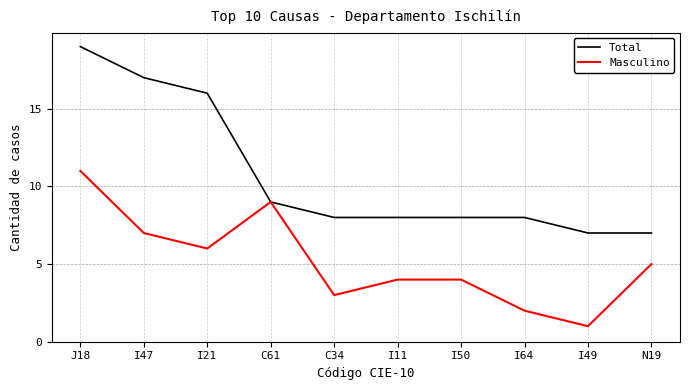

At which category is the sum across all series the highest?

J18